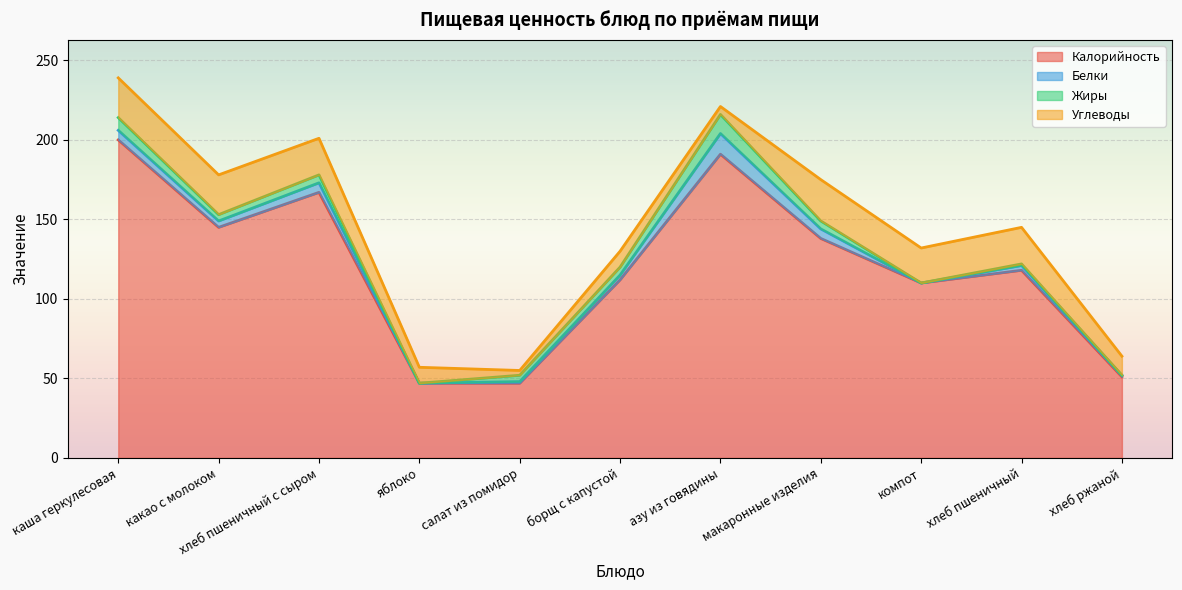

Where is the first local maximum for Белки?

хлеб пшеничный c сыром